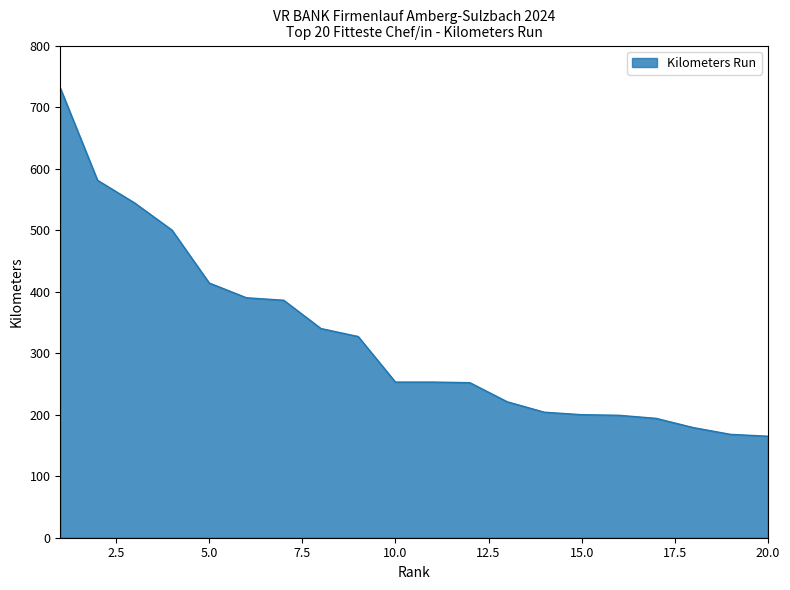

How many lines are shown in the chart?

1